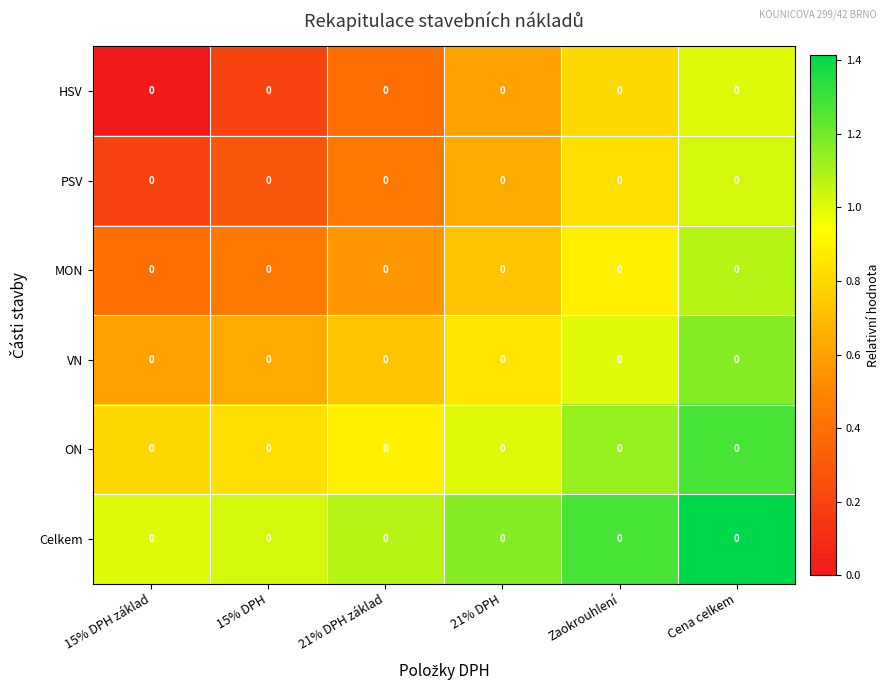

Reading right to left, list all the values displayed in this chart.

HSV: Cena celkem=0.0	Zaokrouhlení=0.0	21% DPH=0.0	21% DPH základ=0.0	15% DPH=0.0	15% DPH základ=0.0
PSV: Cena celkem=0.0	Zaokrouhlení=0.0	21% DPH=0.0	21% DPH základ=0.0	15% DPH=0.0	15% DPH základ=0.0
MON: Cena celkem=0.0	Zaokrouhlení=0.0	21% DPH=0.0	21% DPH základ=0.0	15% DPH=0.0	15% DPH základ=0.0
VN: Cena celkem=0.0	Zaokrouhlení=0.0	21% DPH=0.0	21% DPH základ=0.0	15% DPH=0.0	15% DPH základ=0.0
ON: Cena celkem=0.0	Zaokrouhlení=0.0	21% DPH=0.0	21% DPH základ=0.0	15% DPH=0.0	15% DPH základ=0.0
Celkem: Cena celkem=0.0	Zaokrouhlení=0.0	21% DPH=0.0	21% DPH základ=0.0	15% DPH=0.0	15% DPH základ=0.0